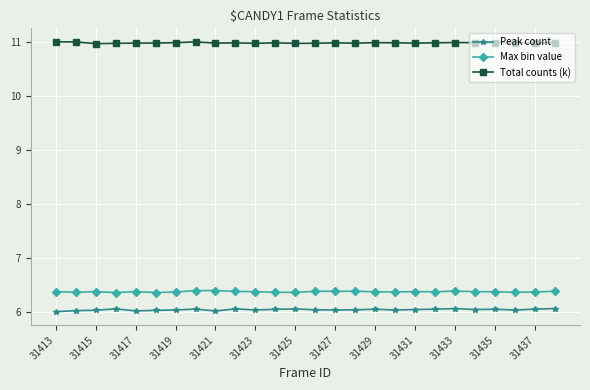

What is the value of the Peak count point at the 22nd from the left?

6.0